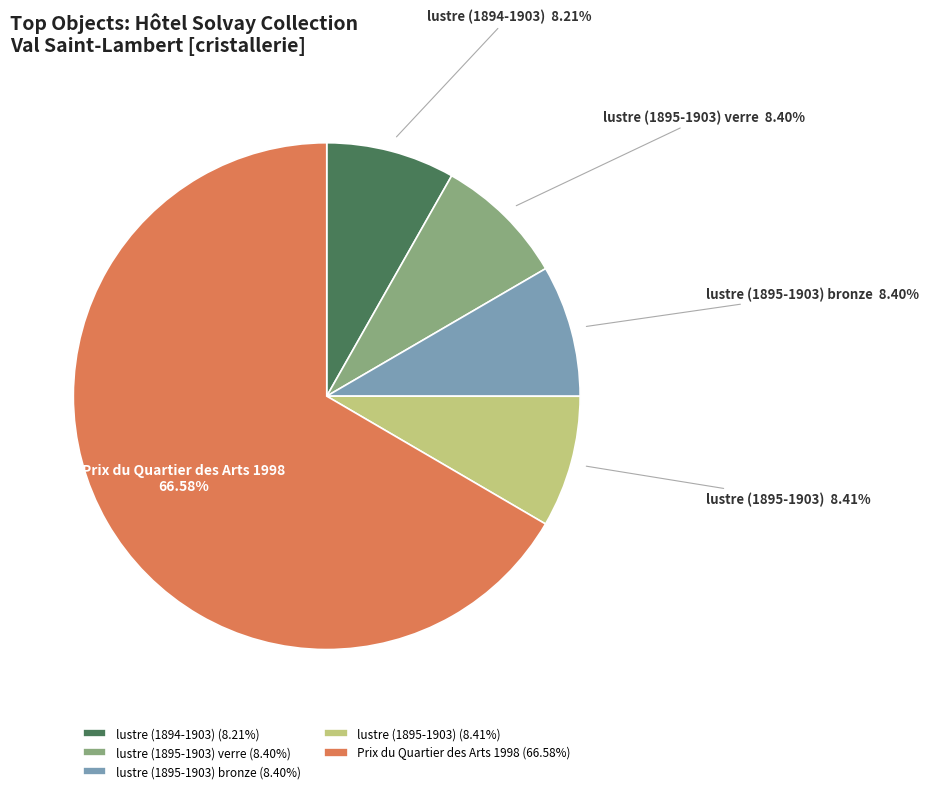

Combined, do lustre (1895-1903) bronze and Prix du Quartier des Arts 1998 account for over 50%?

Yes